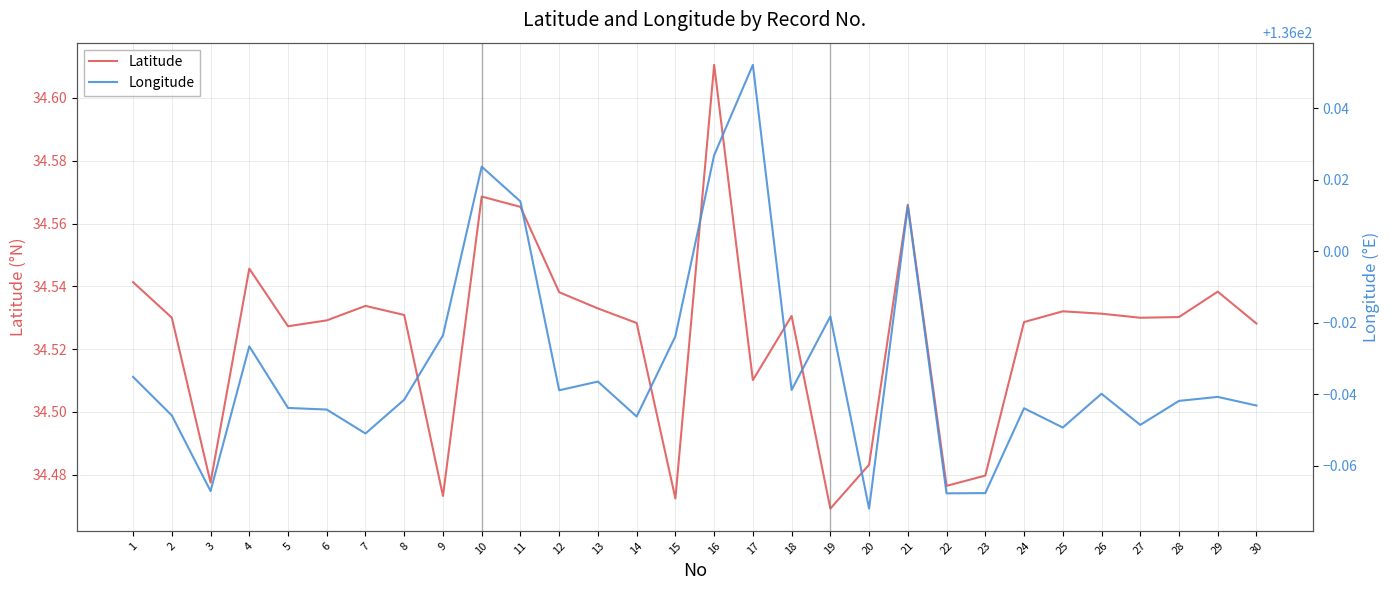

Rank the categories by Longitude value from highest to lowest.

17, 16, 10, 11, 21, 19, 9, 15, 4, 1, 13, 18, 12, 26, 29, 8, 28, 30, 5, 24, 6, 2, 14, 27, 25, 7, 3, 23, 22, 20